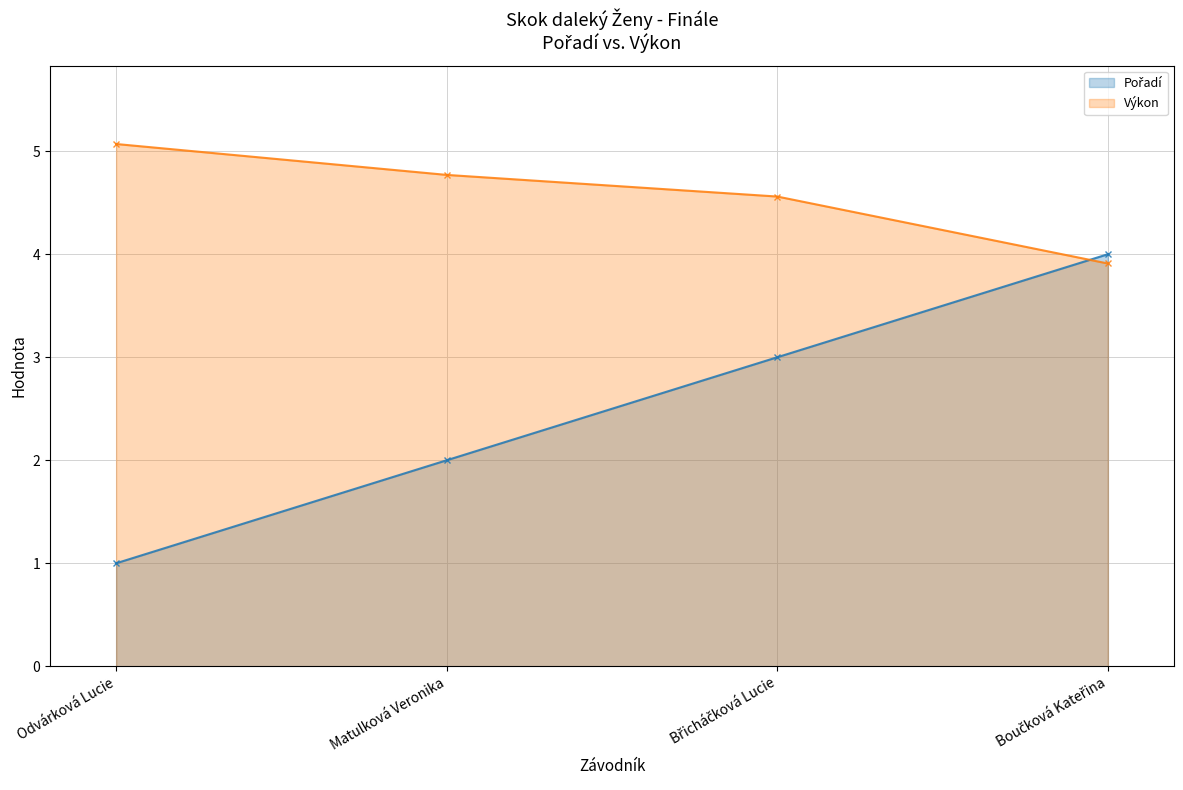

What is the sum of all Výkon values?

18.3